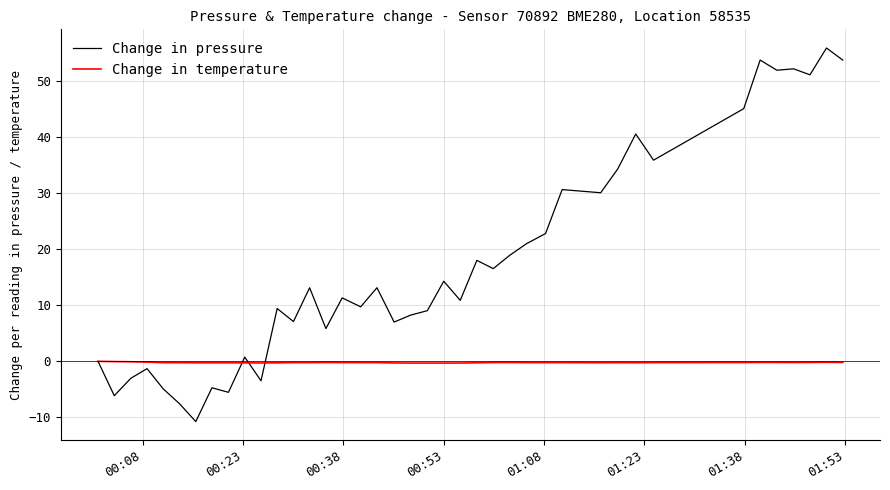

How many lines are shown in the chart?

2